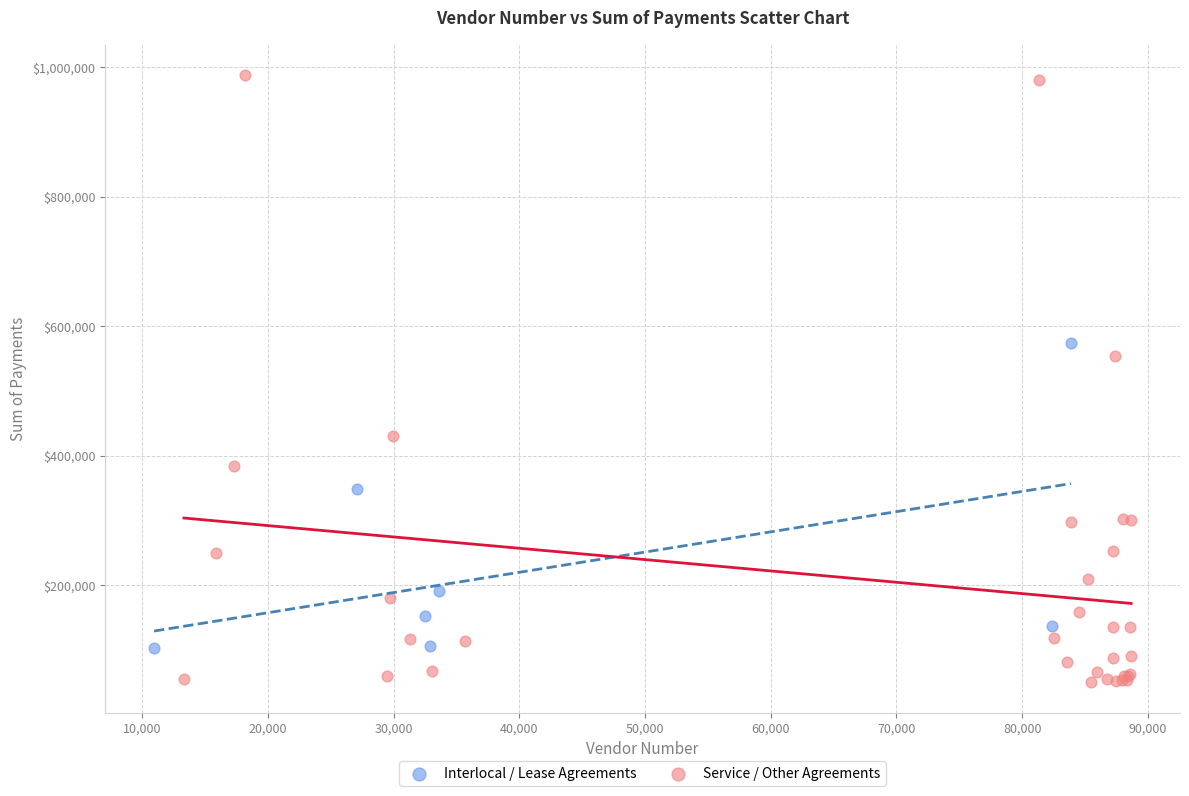

What are all the series names shown in the legend?

Interlocal / Lease Agreements, Service / Other Agreements